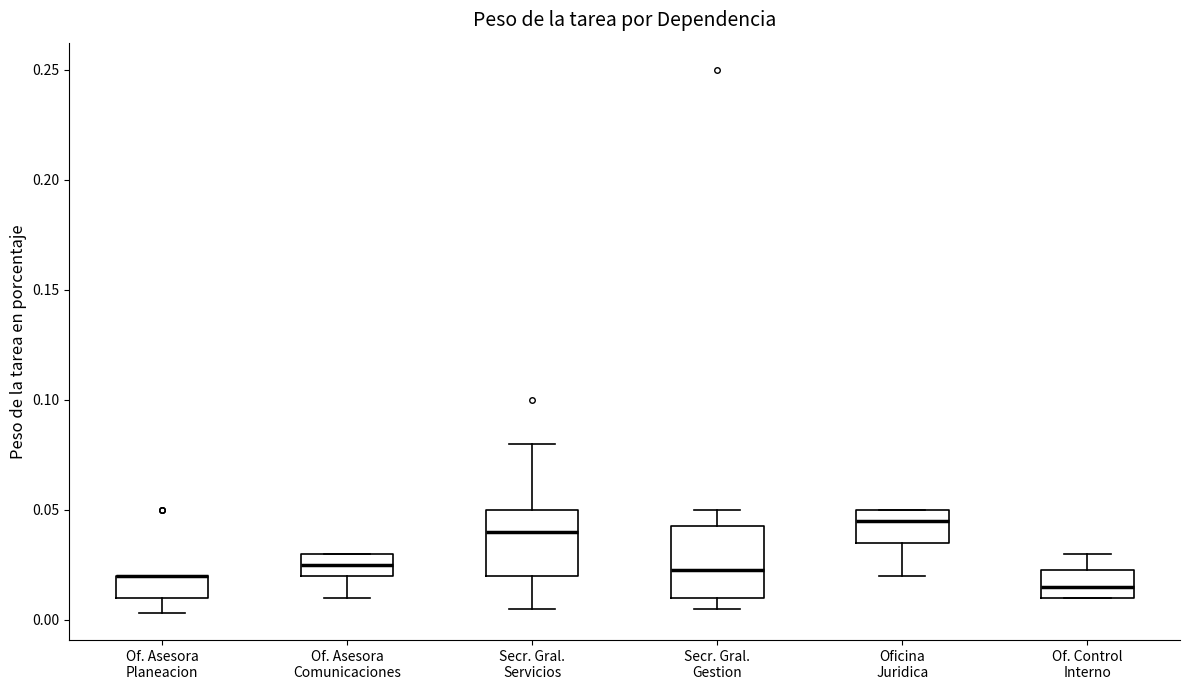

Reading left to right, transcribe this box plot: for each box, give where its median line is, the range the box spans, and where its two whiskers end, as read against the y-axis. The values are not printed on the chart, so give them approximately, as read against the axis.

Of. Asesora Planeacion: median 0.020 (drawn on the box's upper edge), box 0.010 to 0.020, whiskers 0.005 to 0.020
Of. Asesora Comunicaciones: median 0.025, box 0.020 to 0.030, whiskers 0.010 to 0.030
Secr. Gral. Servicios: median 0.040, box 0.020 to 0.050, whiskers 0.005 to 0.080
Secr. Gral. Gestion: median 0.025, box 0.010 to 0.045, whiskers 0.005 to 0.050
Oficina Juridica: median 0.045, box 0.035 to 0.050, whiskers 0.020 to 0.050
Of. Control Interno: median 0.015, box 0.010 to 0.025, whiskers 0.010 to 0.030